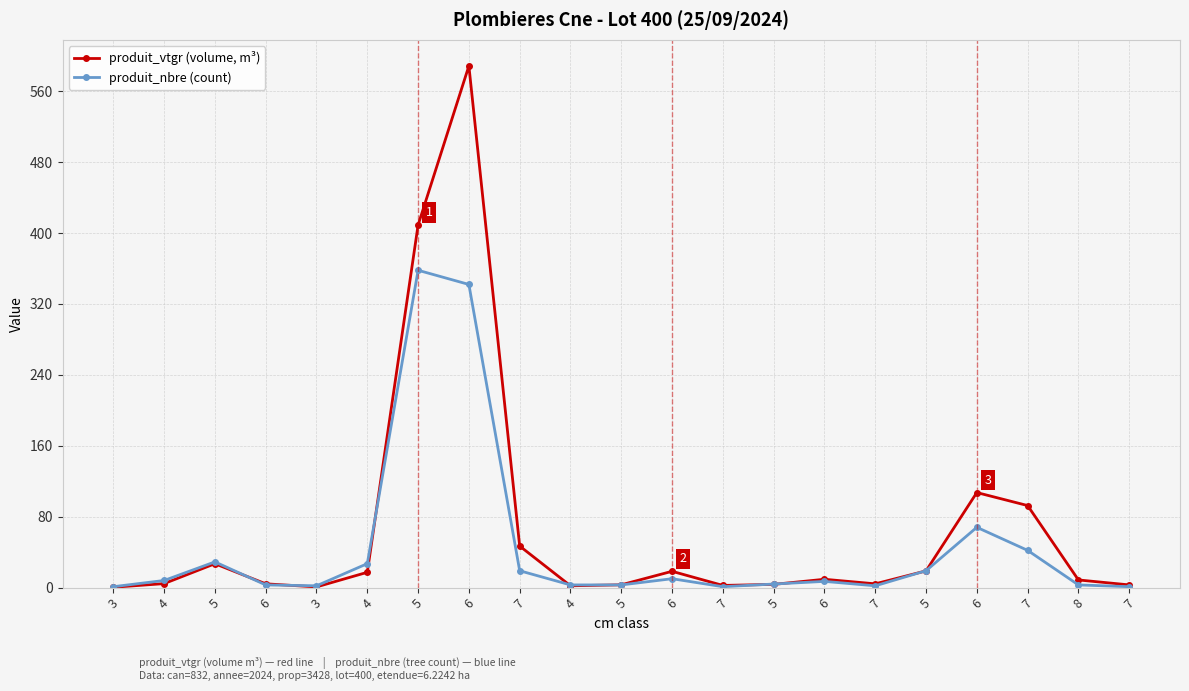

Reading right to left, transcribe all the data shown in this chart.

produit_vtgr (volume, m³): 3.0	8.6	92.5	107.2	18.8	4.2	9.4	3.6	2.4	18.4	3.1	2.0	46.9	588.6	409.0	17.2	0.7	4.3	26.9	4.5	0.4
produit_nbre (count): 1.0	3.0	42.0	68.0	19.0	2.0	7.0	4.0	1.0	10.0	3.0	3.0	19.0	342.0	358.0	27.0	2.0	3.0	29.0	8.0	1.0